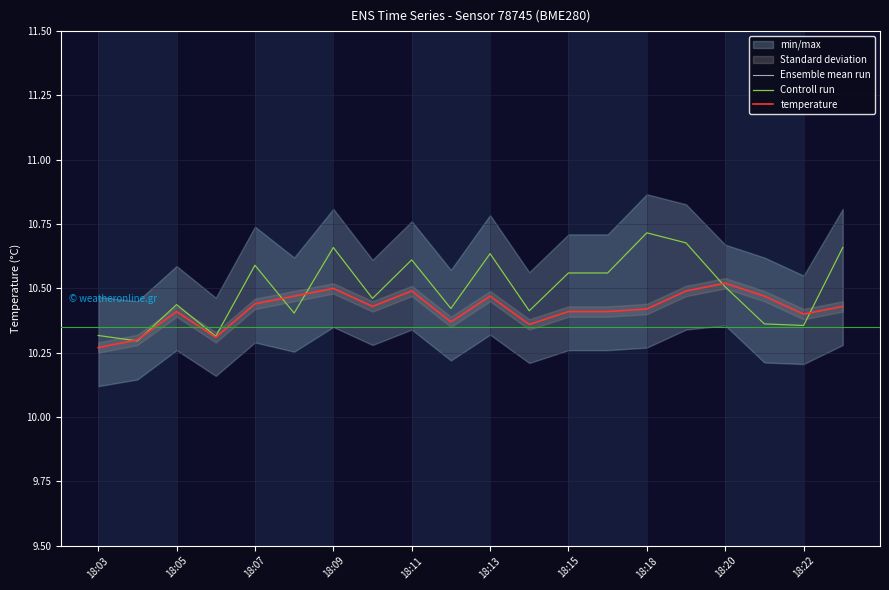

The value of temperature at 18:20 is 3.9. True or false?

False